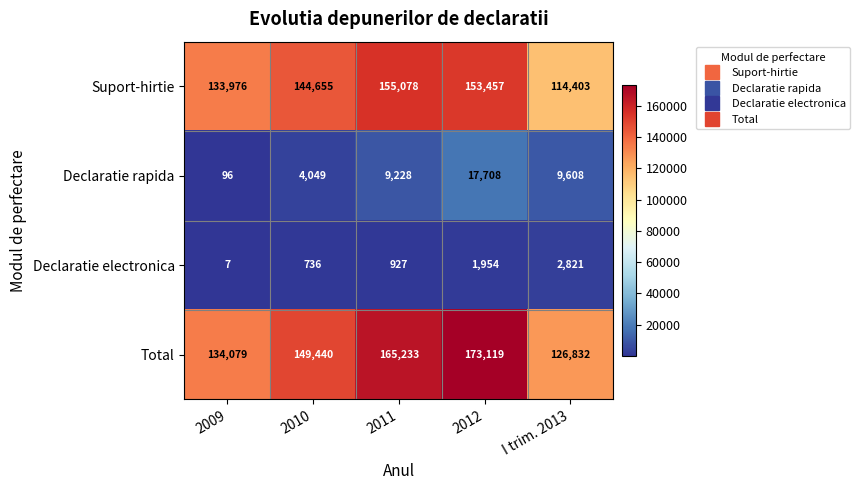

Rank the categories by Declaratie rapida value from lowest to highest.

2009, 2010, 2011, I trim. 2013, 2012